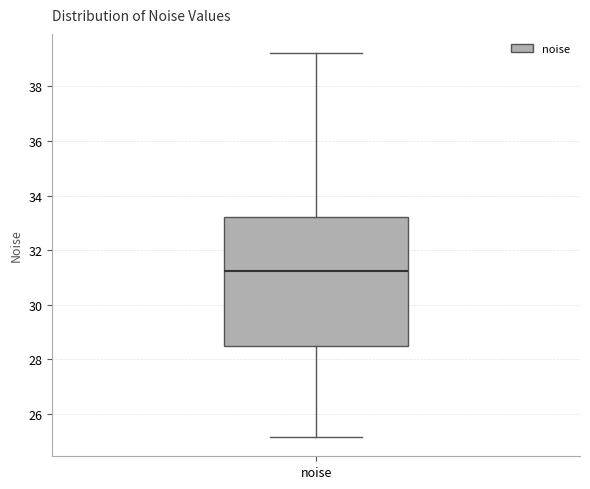

Where does the lower whisker of the box for noise end on the y-axis? The values are not printed on the chart, so give them approximately, as read against the axis.

25.2